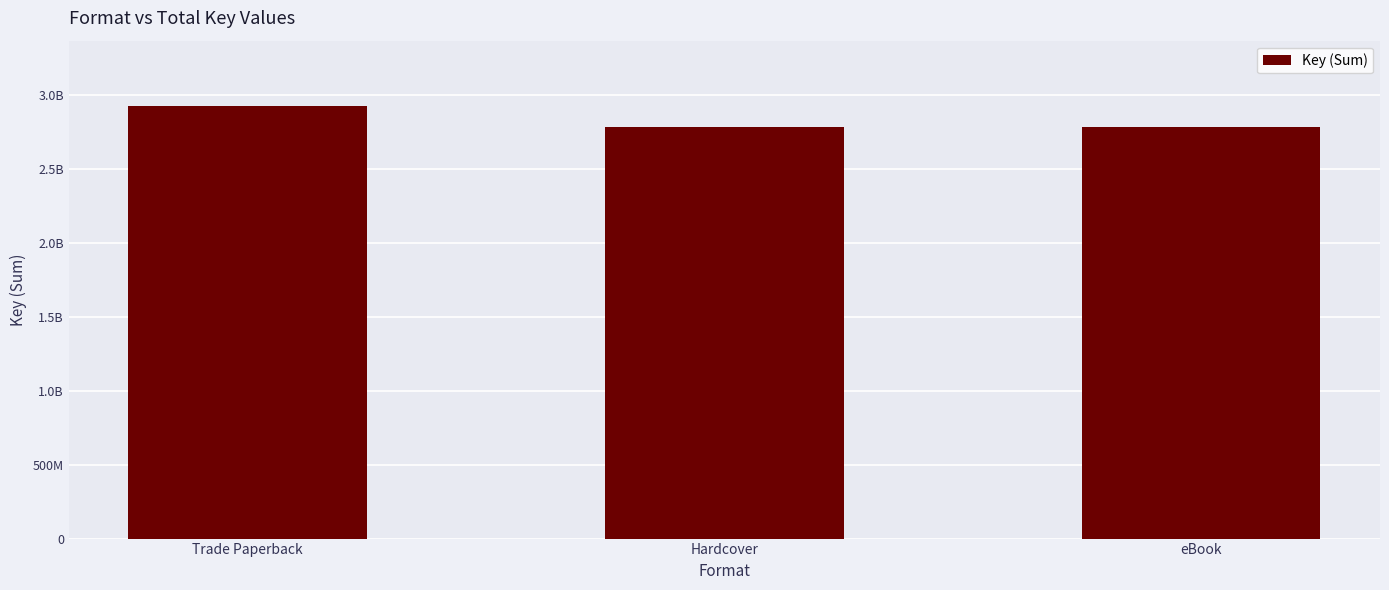

List the labels in order of value, largest first.

Trade Paperback, Hardcover, eBook